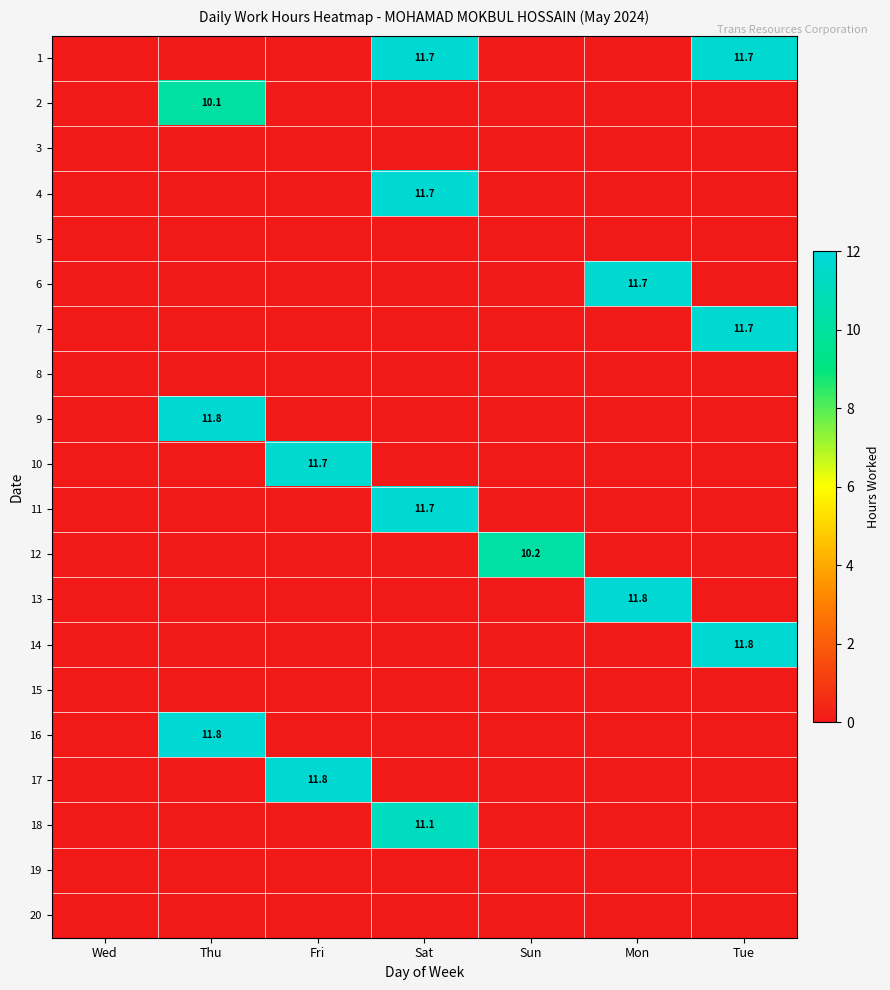

How many distinct data groups are displayed?

20